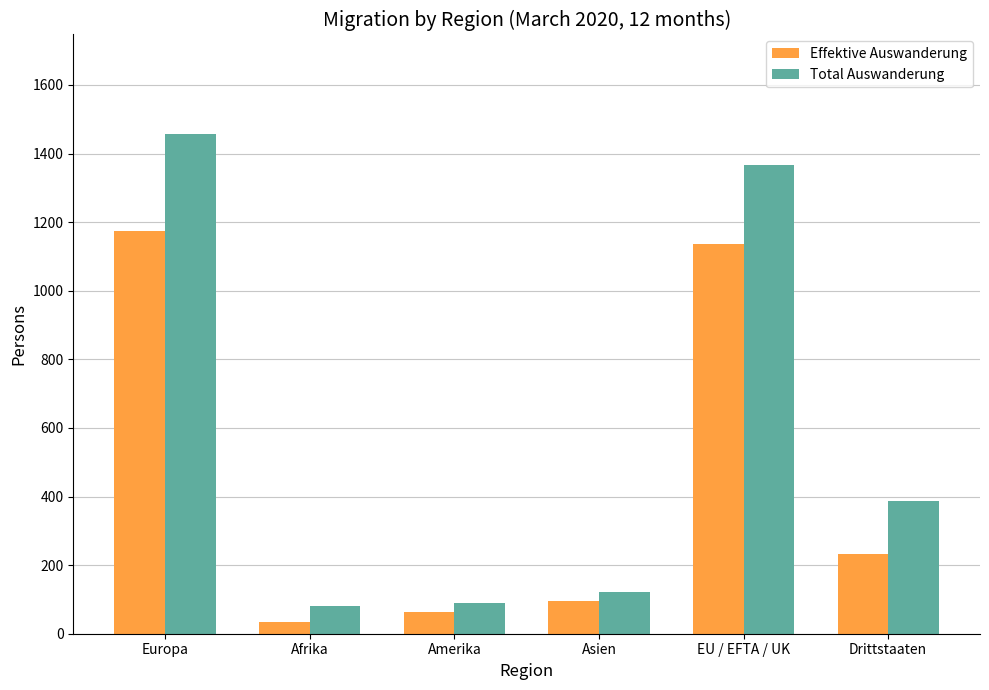

At which category does the chart reach its minimum across all series?

Afrika